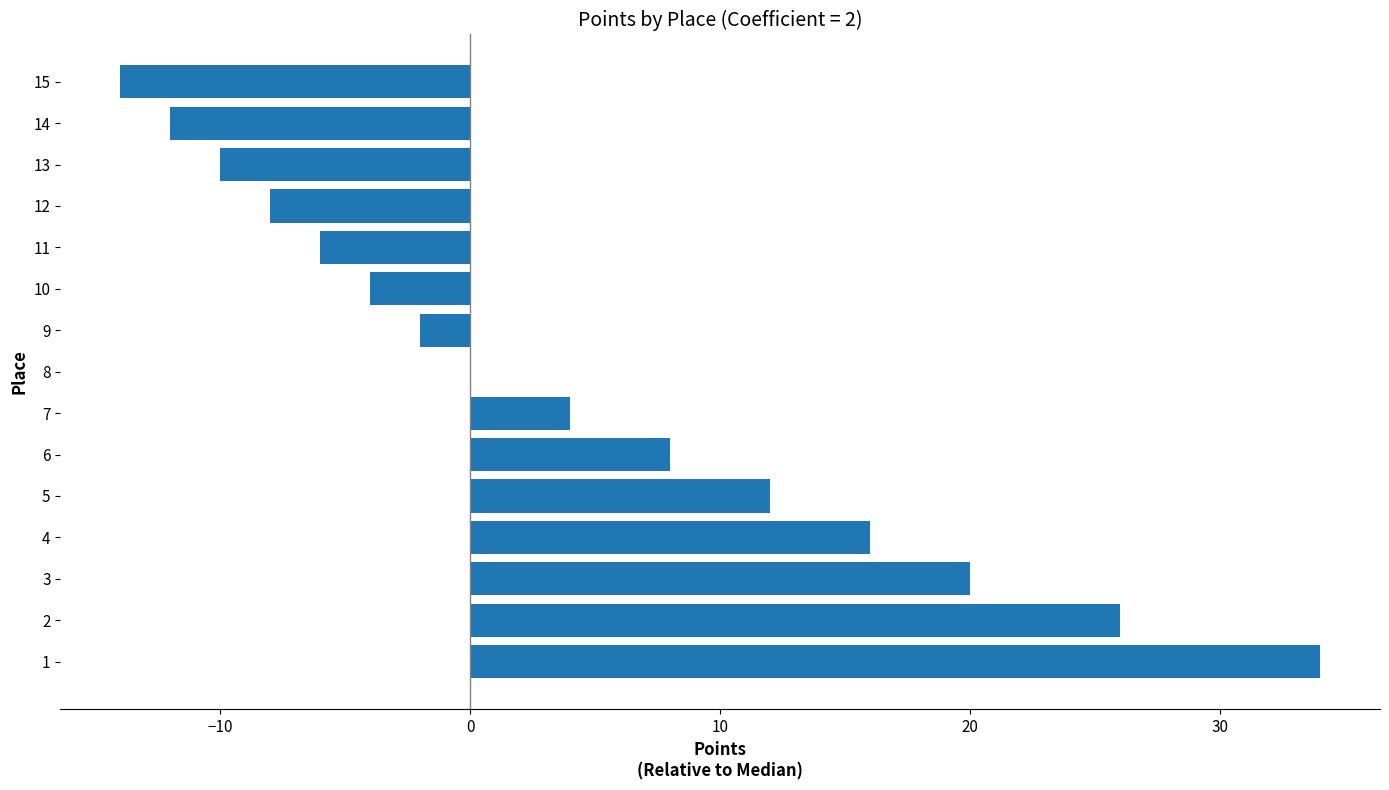

Approximately how many times larger is the value at 4 compared to 6?

2.0